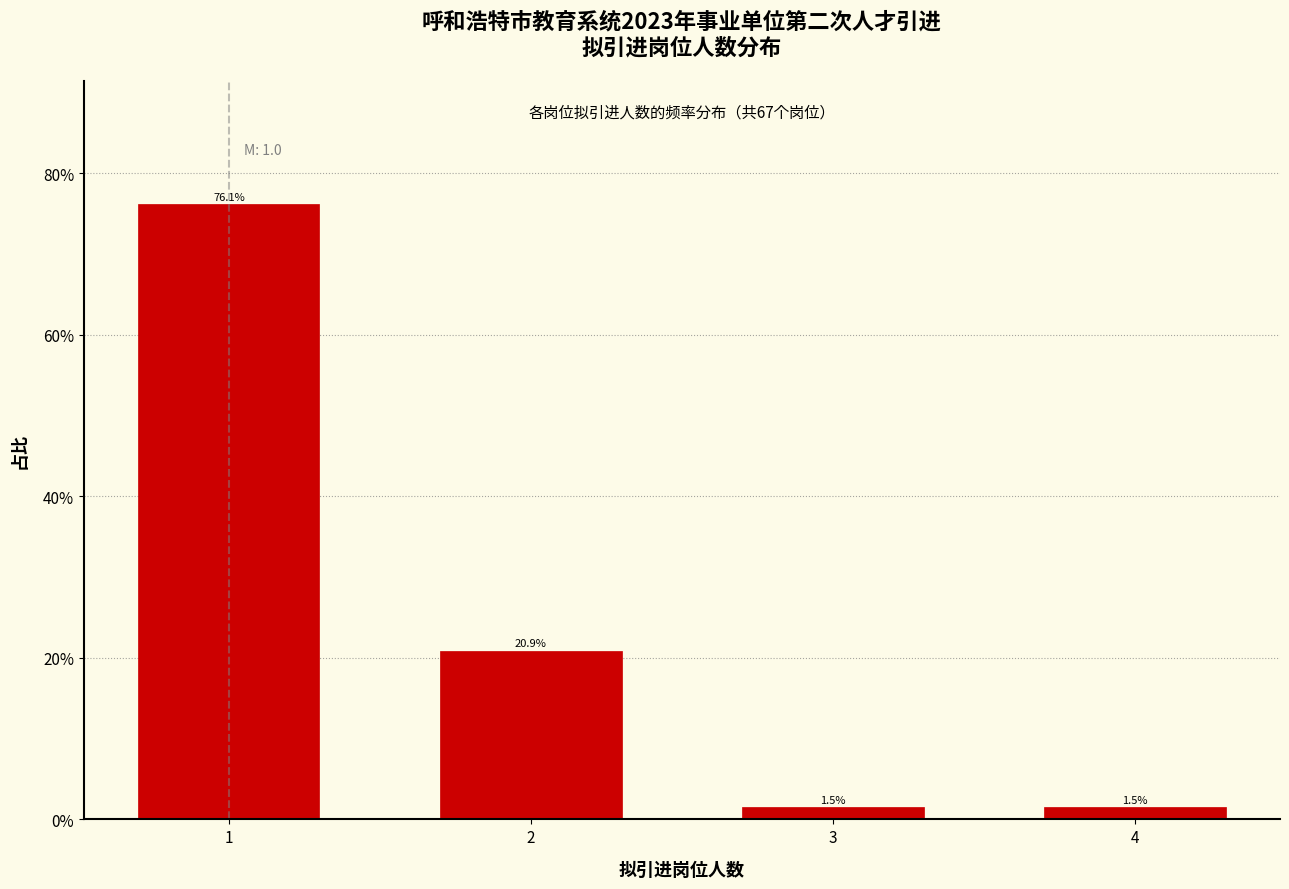

Reading left to right, list all the values displayed in this chart.

1=76.1	2=20.9	3=1.5	4=1.5